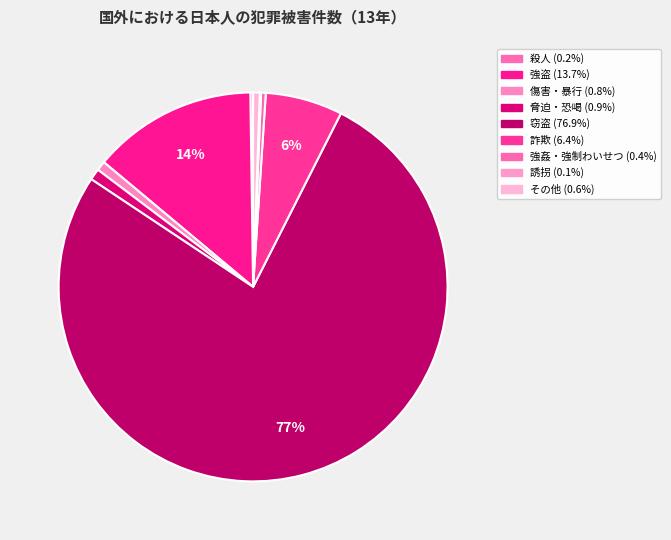

Count the number of slices in the pie.

9